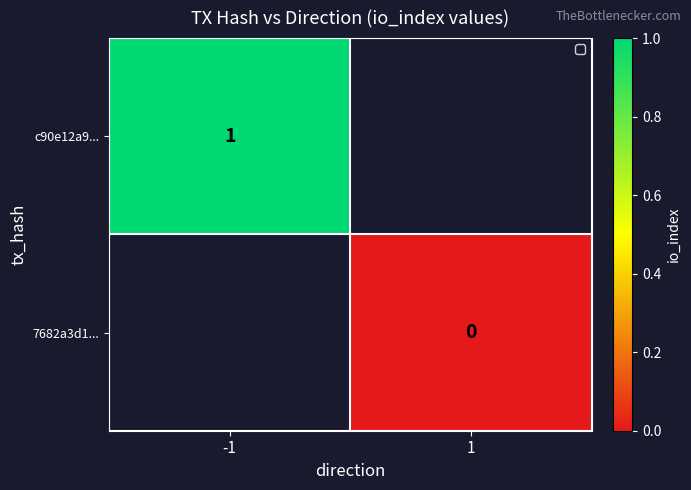

How many distinct data groups are displayed?

2